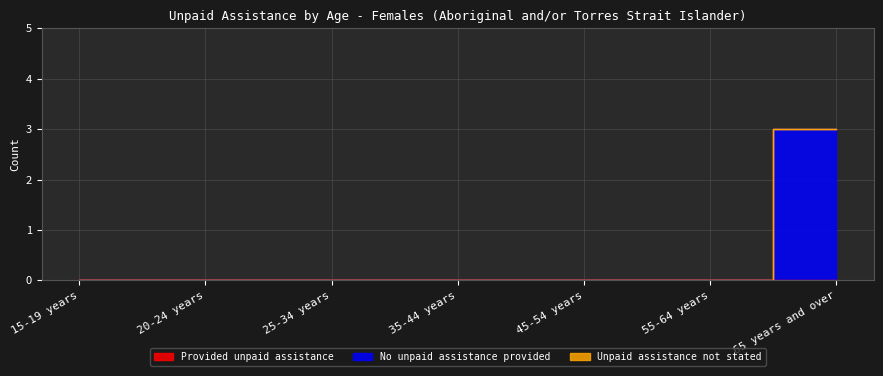

Reading left to right, extract all data points from this chart.

Provided unpaid assistance: 15-19 years=0	20-24 years=0	25-34 years=0	35-44 years=0	45-54 years=0	55-64 years=0	65 years and over=0
No unpaid assistance provided: 15-19 years=0	20-24 years=0	25-34 years=0	35-44 years=0	45-54 years=0	55-64 years=0	65 years and over=3
Unpaid assistance not stated: 15-19 years=0	20-24 years=0	25-34 years=0	35-44 years=0	45-54 years=0	55-64 years=0	65 years and over=0